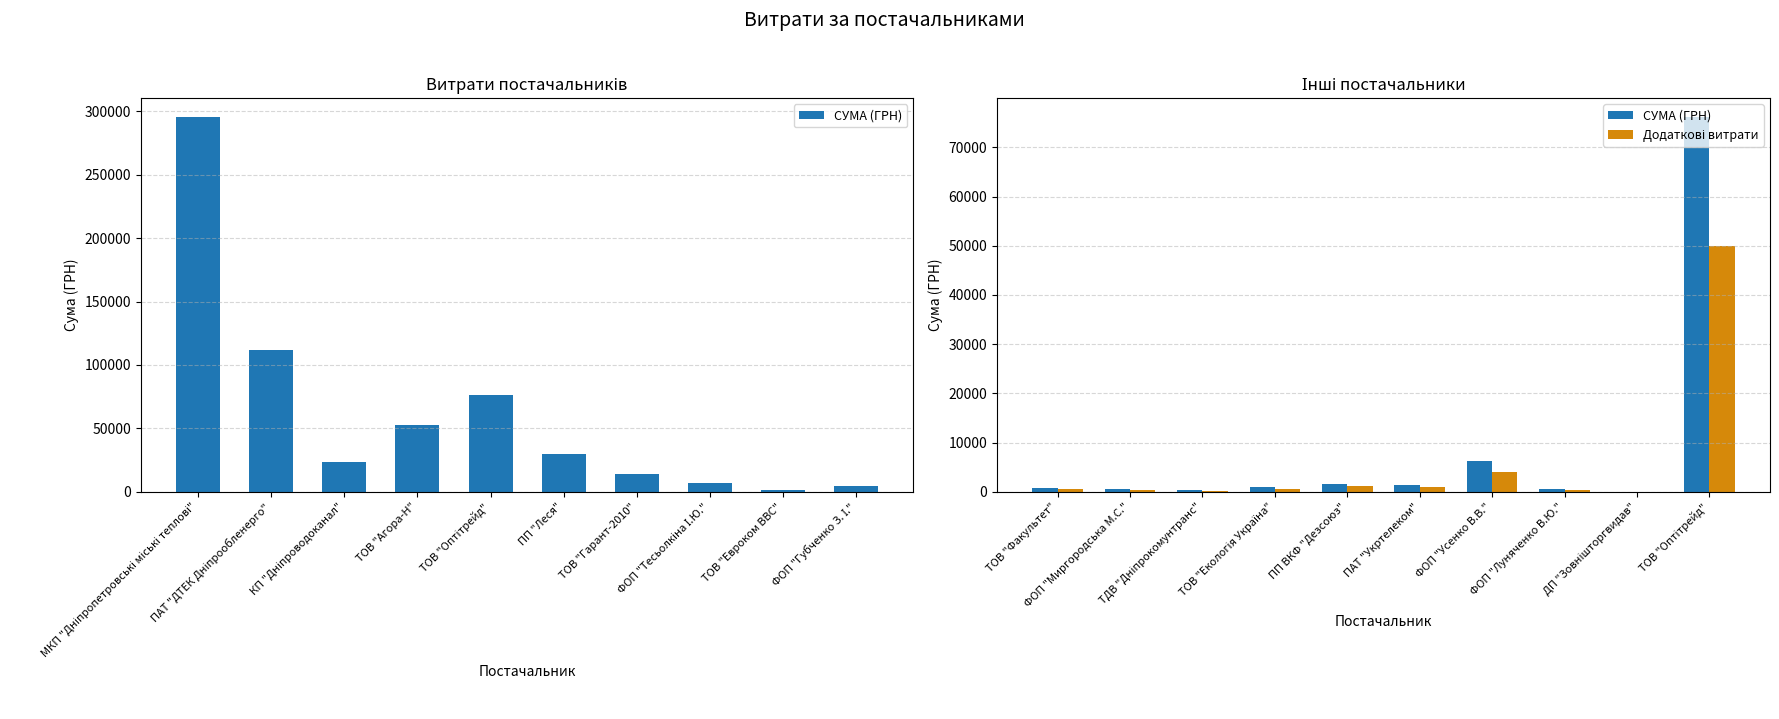

What is the difference between the maximum and minimum values in the СУМА (ГРН) series?

76171.9